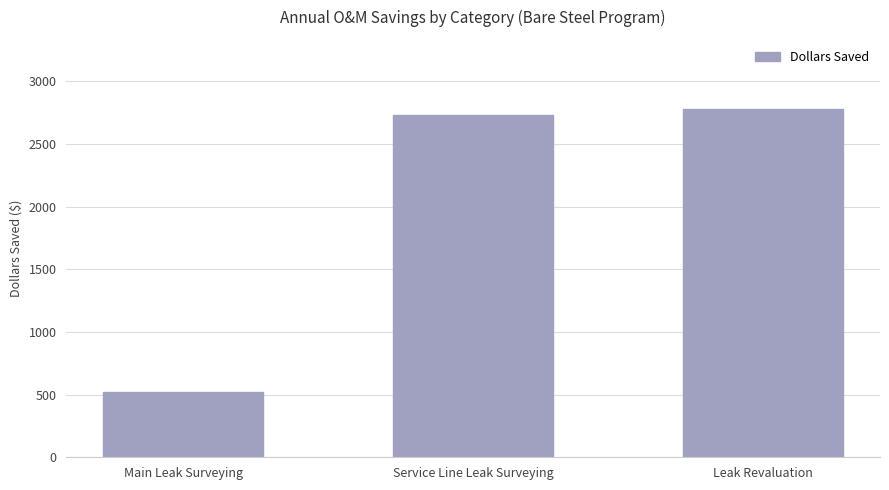

What is the greatest value displayed?

2776.6